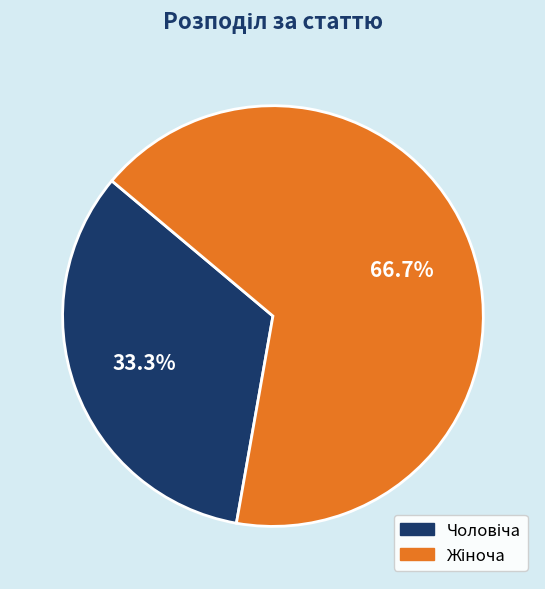

Is there any slice that represents more than half of the pie?

Yes